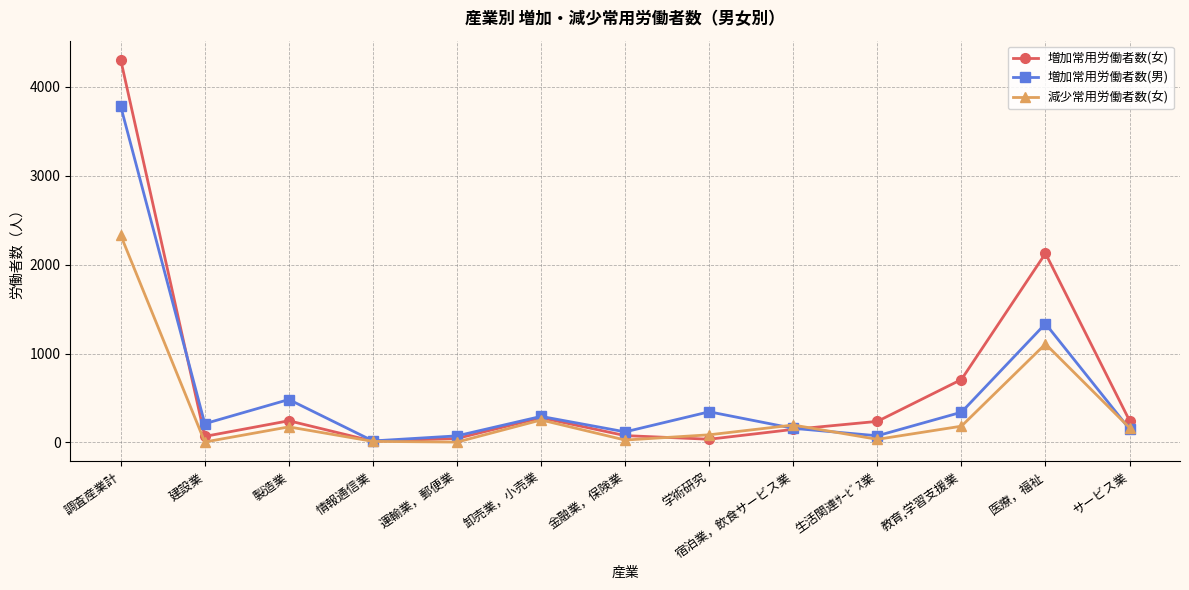

What is the label of the 9th point from the left?

宿泊業，飲食サービス業